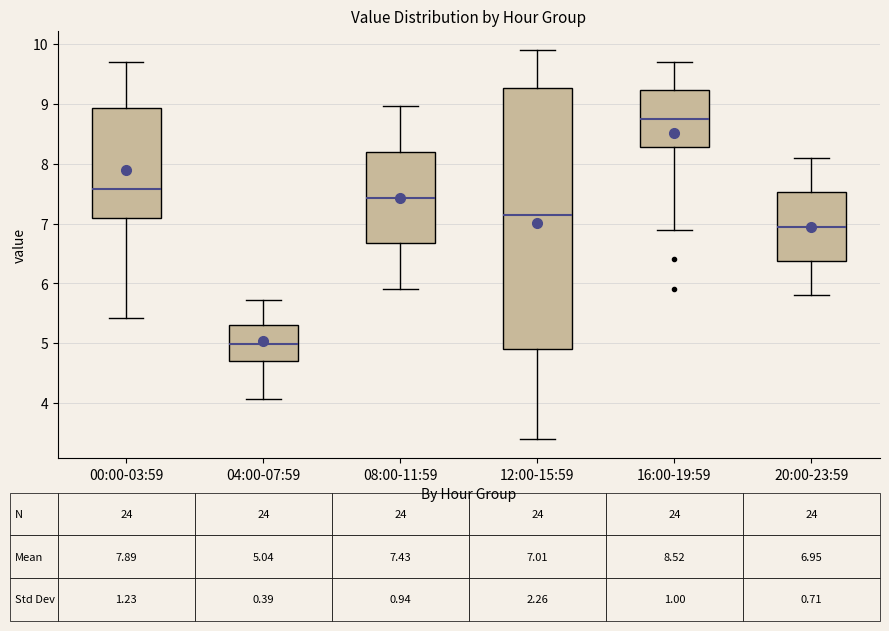

Which box has the highest median line?

16:00-19:59